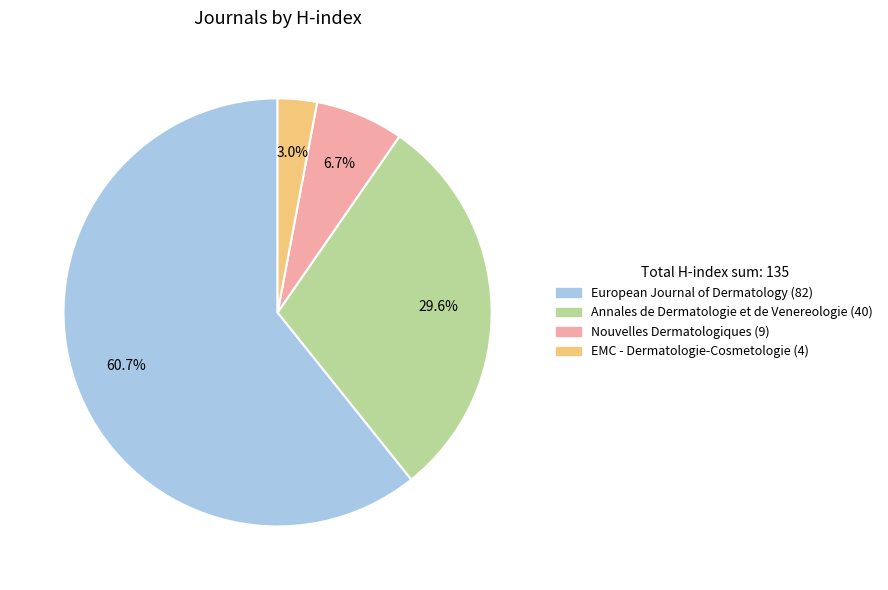

Count the number of slices in the pie.

4